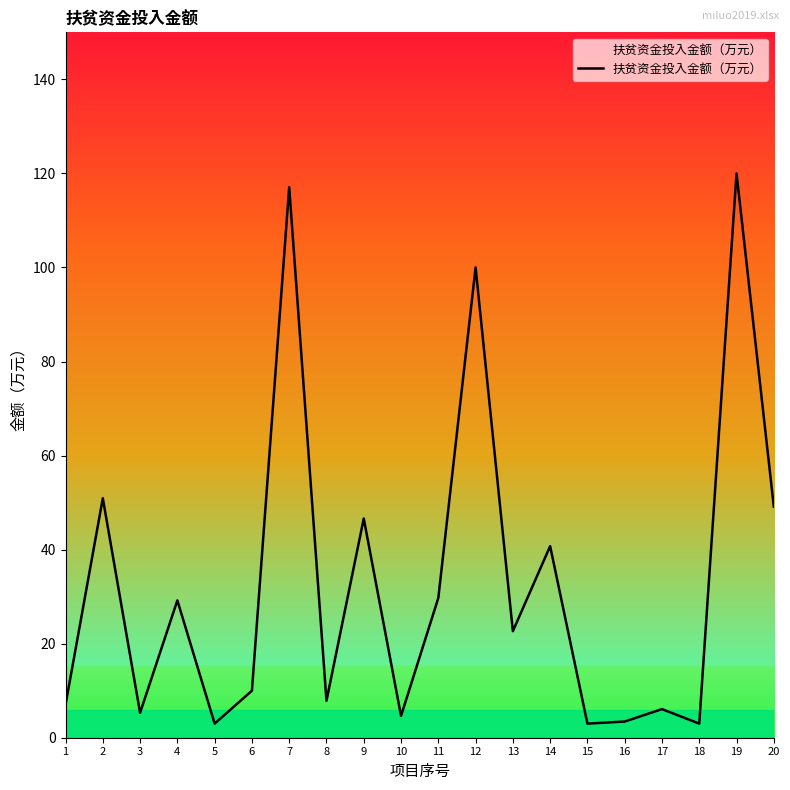

What is the change in value from 2 to 17?

-44.8